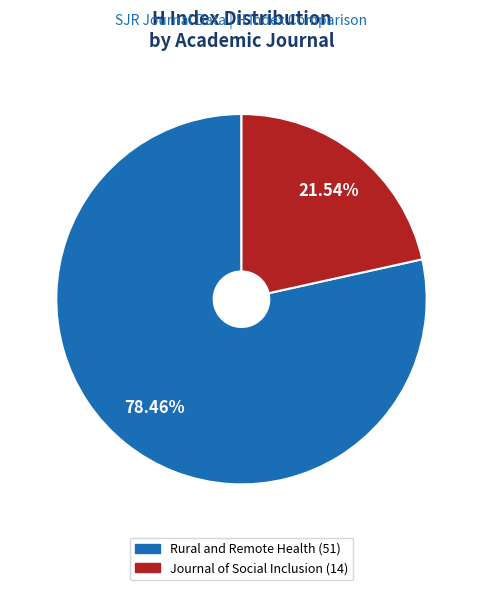

What is the total percentage of Journal of Social Inclusion and Rural and Remote Health?

100.0%